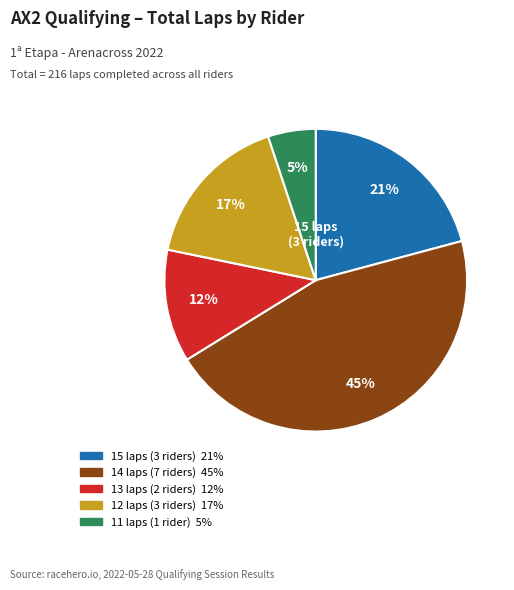

Does any single category account for the majority?

No